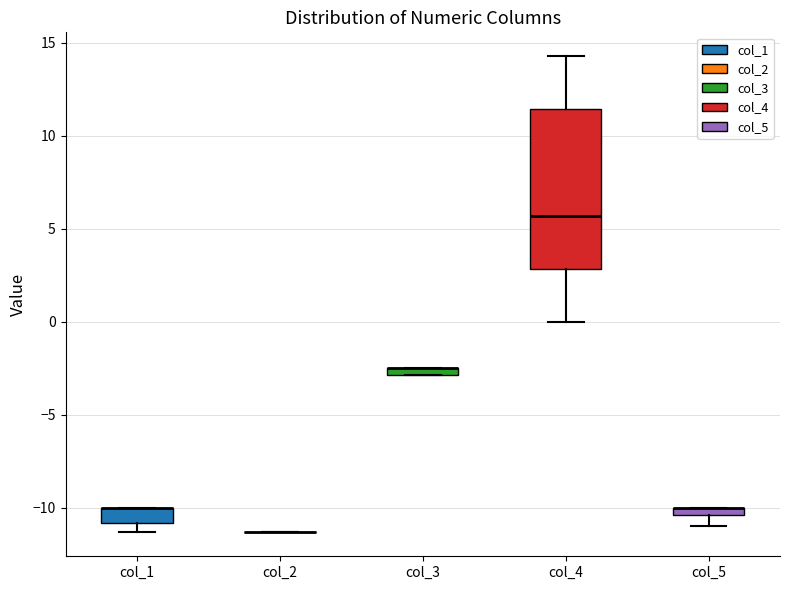

Comparing the boxes themselves (not the whiskers), which one is the tallest?

col_4